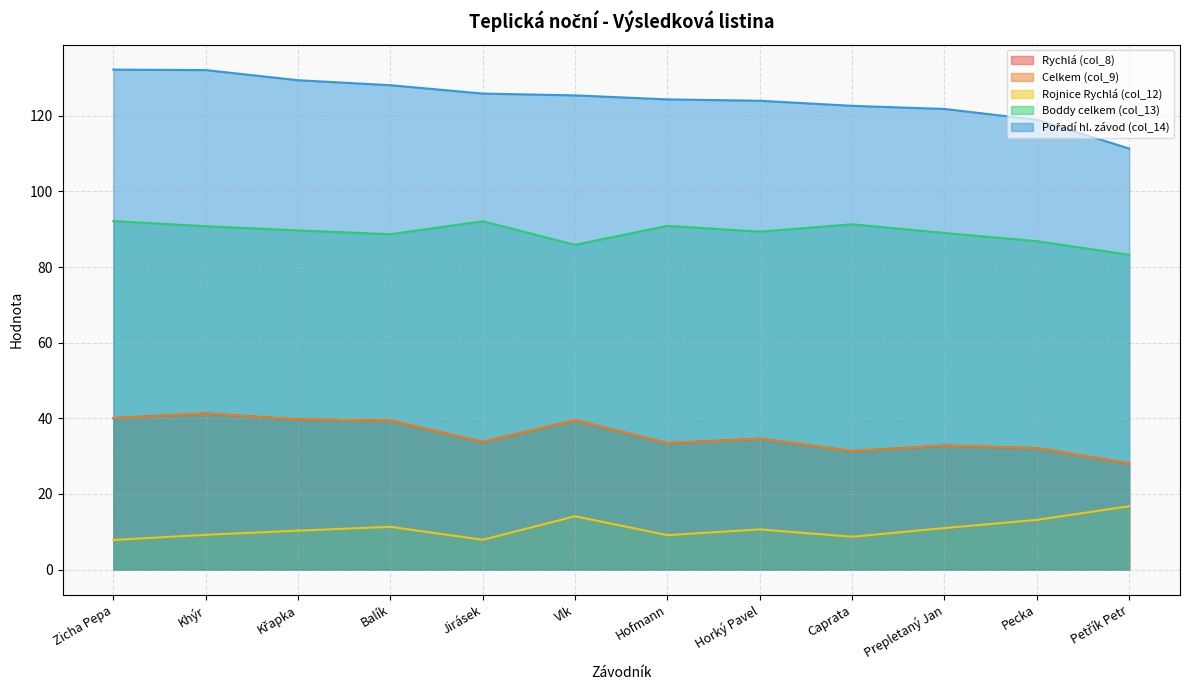

How many values in the Boddy celkem (col_13) series are below 89?

4